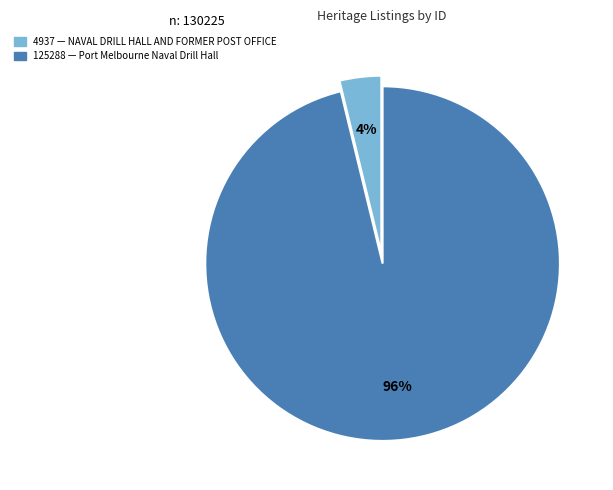

To the nearest percent, what is the average slice percentage?

50%